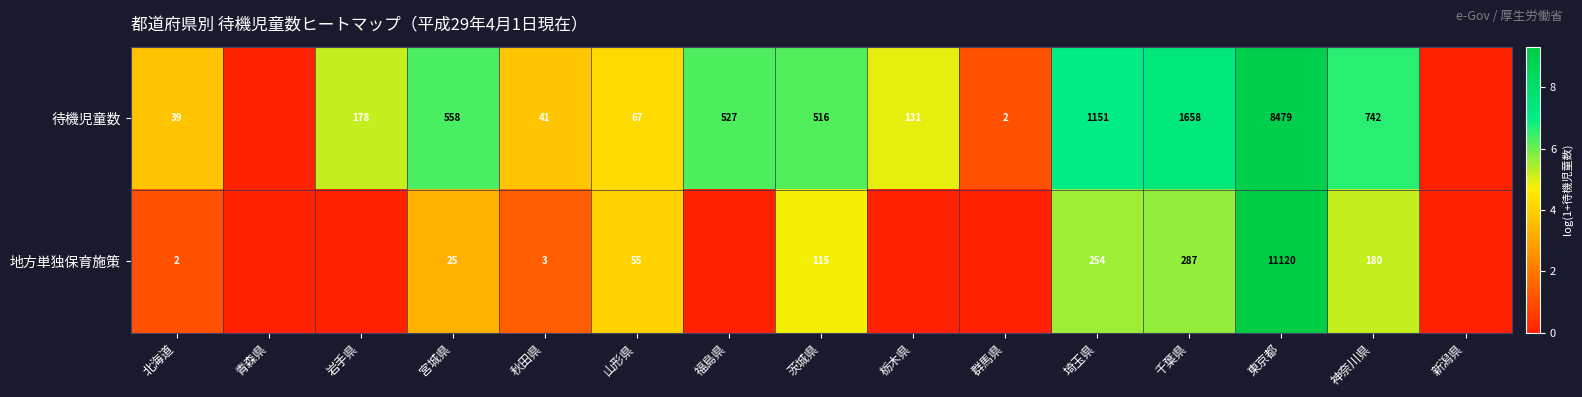

At 埼玉県, list the series in order from smallest to largest.

地方単独保育施策, 待機児童数